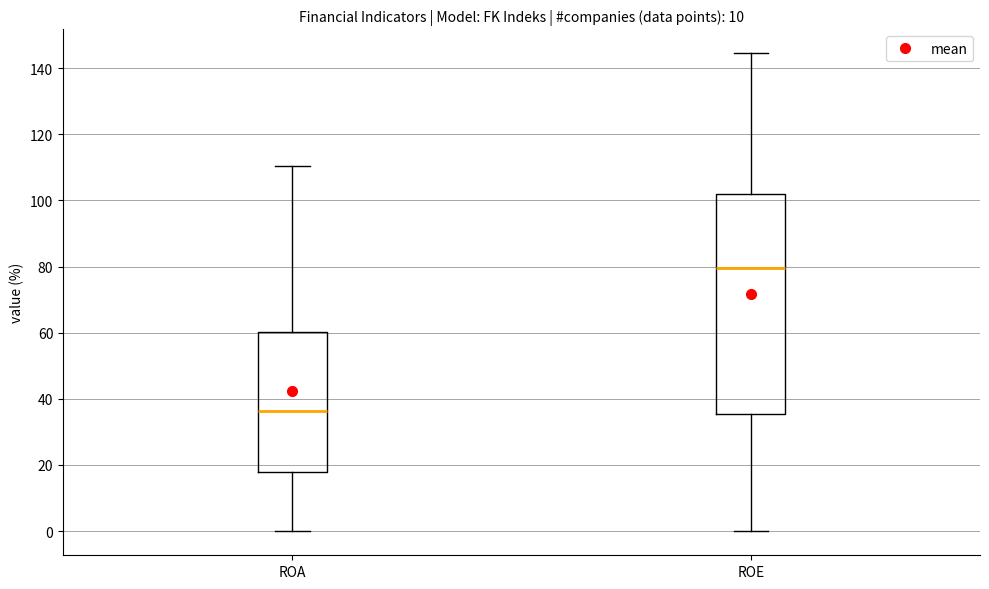

Reading left to right, transcribe this box plot: for each box, give where its median line is, the range the box spans, and where its two whiskers end, as read against the y-axis. The values are not printed on the chart, so give them approximately, as read against the axis.

ROA: median 36, box 18 to 60, whiskers 0 to 110
ROE: median 80, box 36 to 102, whiskers 0 to 144